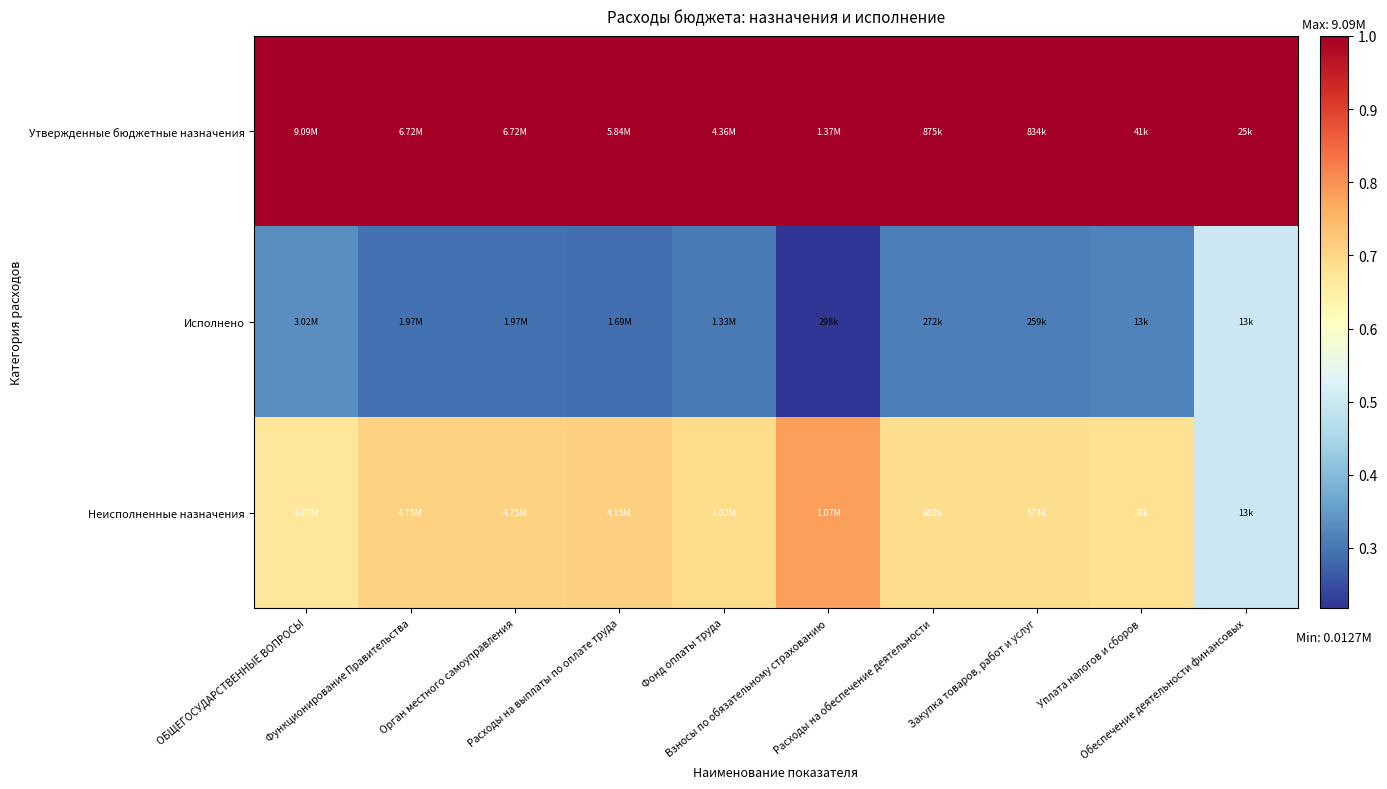

Reading left to right, extract all data points from this chart.

Утвержденные бюджетные назначения: ОБЩЕГОСУДАРСТВЕННЫЕ ВОПРОСЫ=1.0	Функционирование Правительства=1.0	Орган местного самоуправления=1.0	Расходы на выплаты по оплате труда=1.0	Фонд оплаты труда=1.0	Взносы по обязательному страхованию=1.0	Расходы на обеспечение деятельности=1.0	Закупка товаров, работ и услуг=1.0	Уплата налогов и сборов=1.0	Обеспечение деятельности финансовых=1.0
Исполнено: ОБЩЕГОСУДАРСТВЕННЫЕ ВОПРОСЫ=0.3	Функционирование Правительства=0.3	Орган местного самоуправления=0.3	Расходы на выплаты по оплате труда=0.3	Фонд оплаты труда=0.3	Взносы по обязательному страхованию=0.2	Расходы на обеспечение деятельности=0.3	Закупка товаров, работ и услуг=0.3	Уплата налогов и сборов=0.3	Обеспечение деятельности финансовых=0.5
Неисполненные назначения: ОБЩЕГОСУДАРСТВЕННЫЕ ВОПРОСЫ=0.7	Функционирование Правительства=0.7	Орган местного самоуправления=0.7	Расходы на выплаты по оплате труда=0.7	Фонд оплаты труда=0.7	Взносы по обязательному страхованию=0.8	Расходы на обеспечение деятельности=0.7	Закупка товаров, работ и услуг=0.7	Уплата налогов и сборов=0.7	Обеспечение деятельности финансовых=0.5